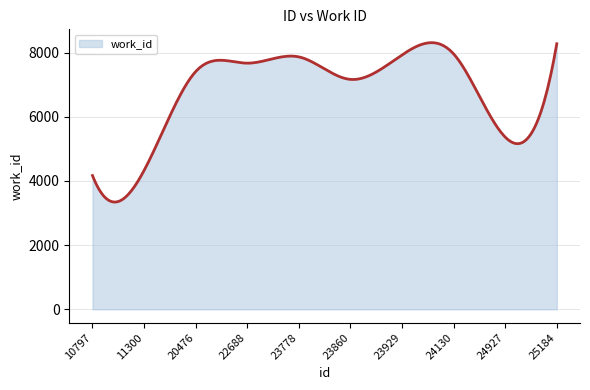

What is the minimum value shown in the chart?

3341.8